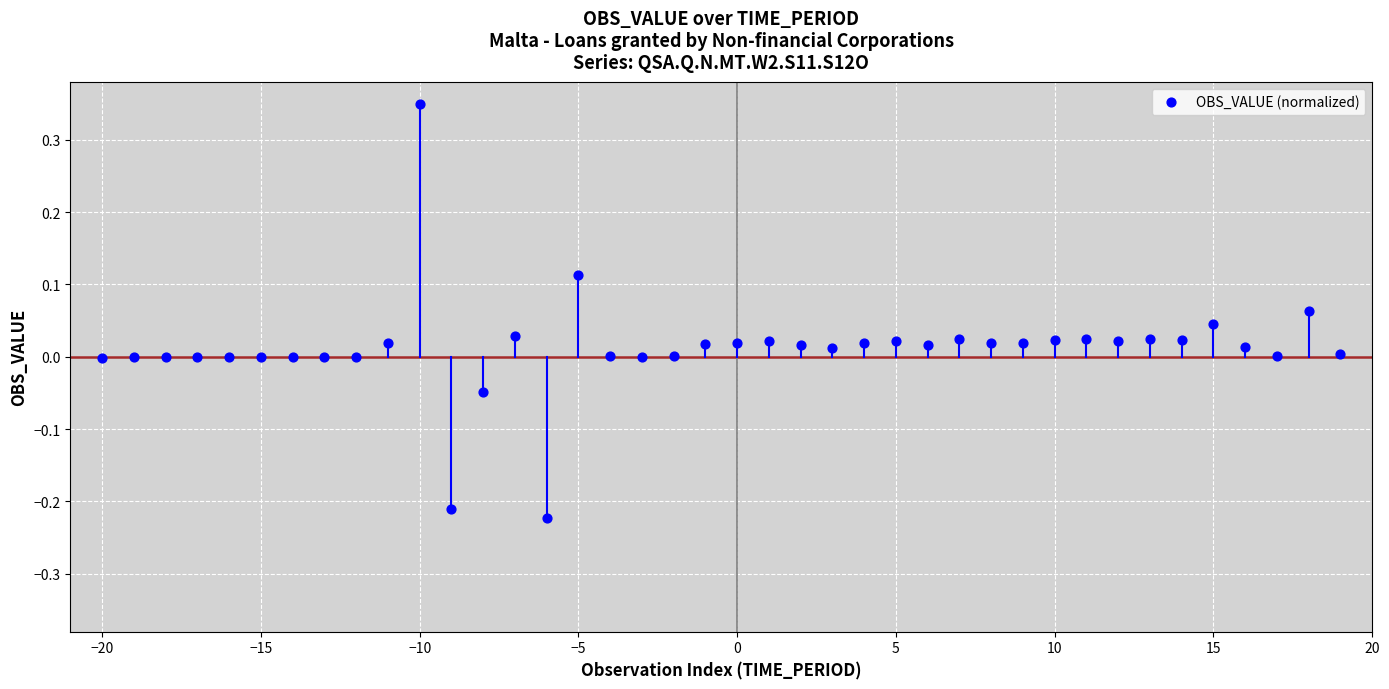

What is the range of X values (max minus min)?

39.0